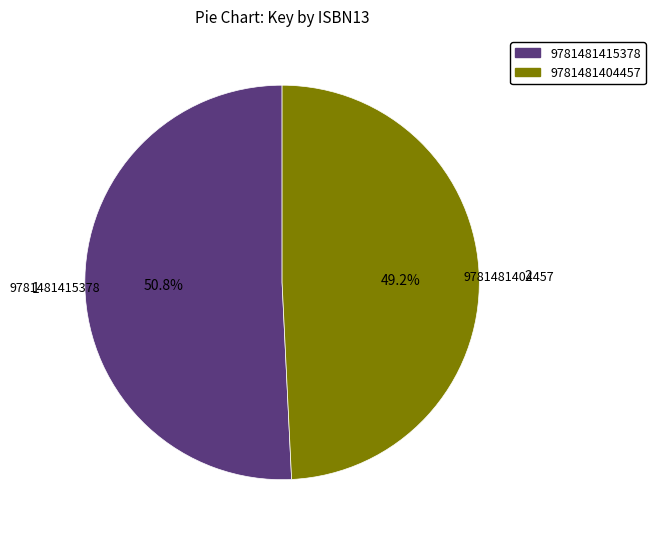

To the nearest percent, what is the difference between the largest and smallest slice percentages?

2%